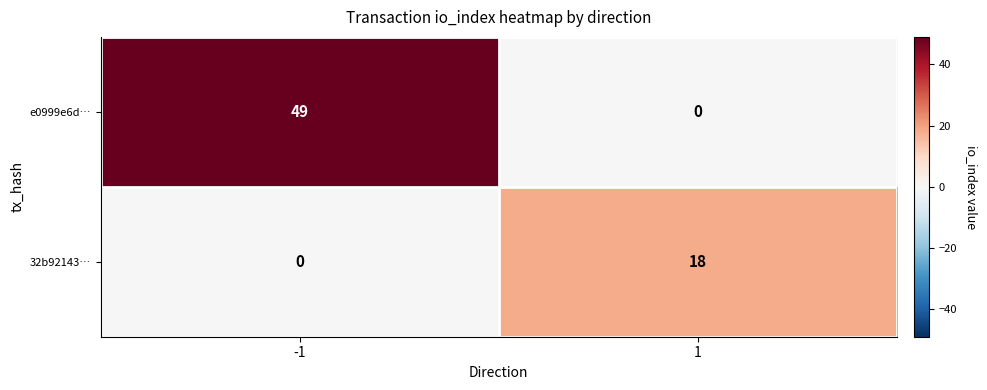

Is it true that 32b92143… equals 0 at -1?

True